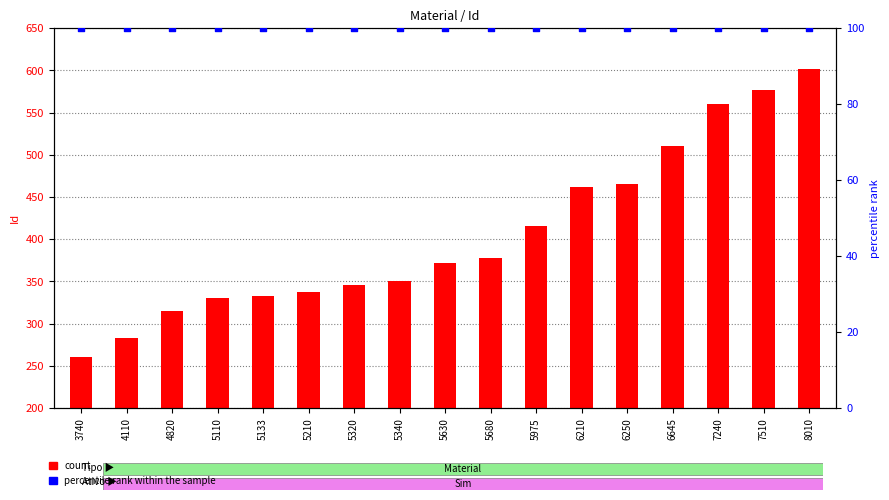

What are all the series names shown in the legend?

count, percentile rank within the sample